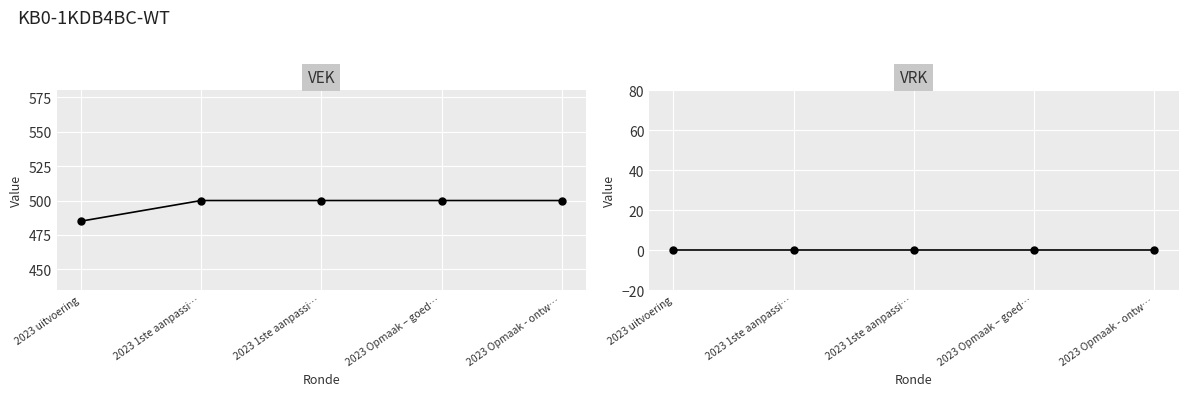

What is the total value across all series at 2023 1ste aanpassi…?

500